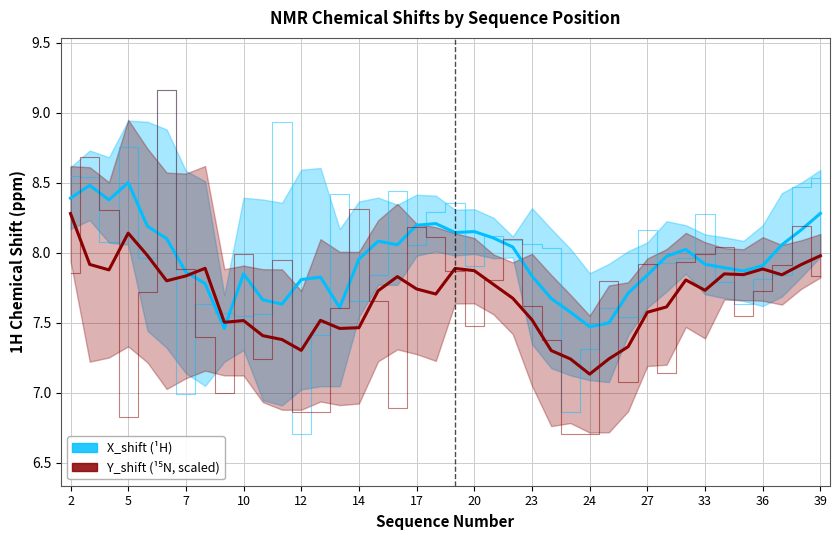

At which category is the sum across all series the highest?

2